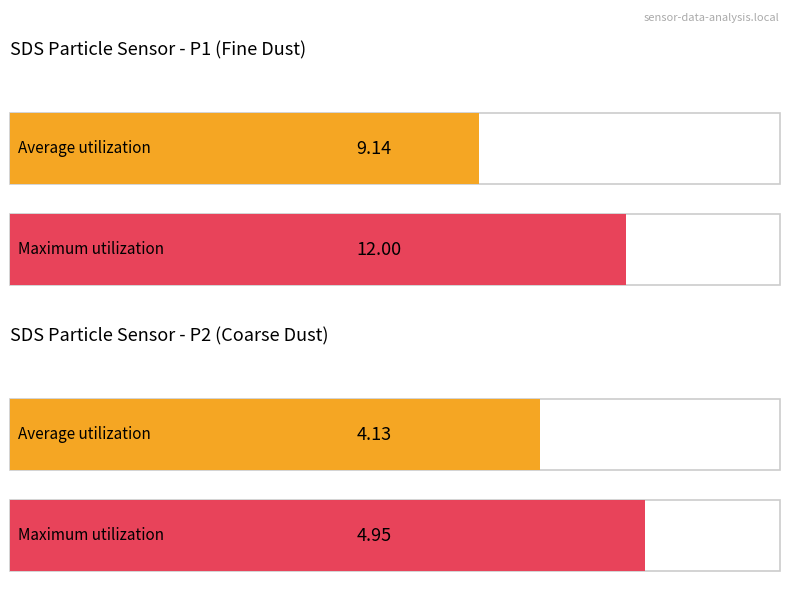

List the series in order of their overall mean, highest first.

Maximum utilization, Average utilization